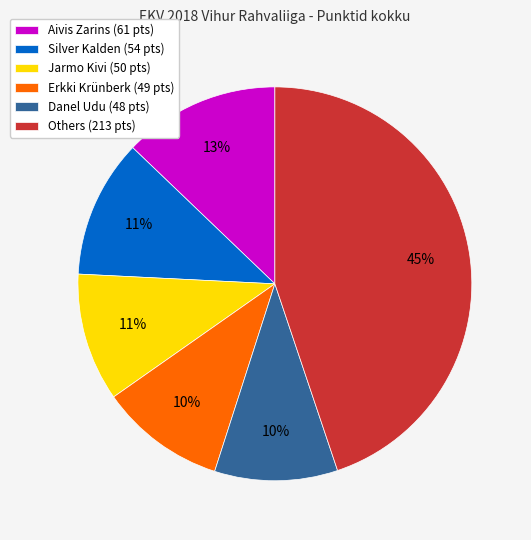

Which category has the biggest portion of the pie?

Others (213 pts)